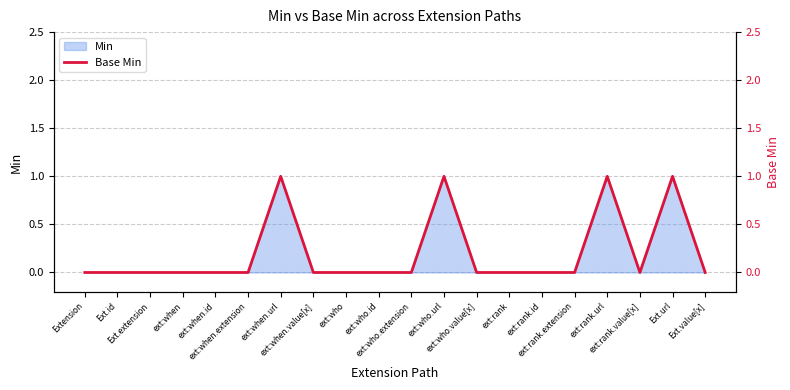

Between ext:rank.url and ext:when.url, which is larger?

ext:rank.url